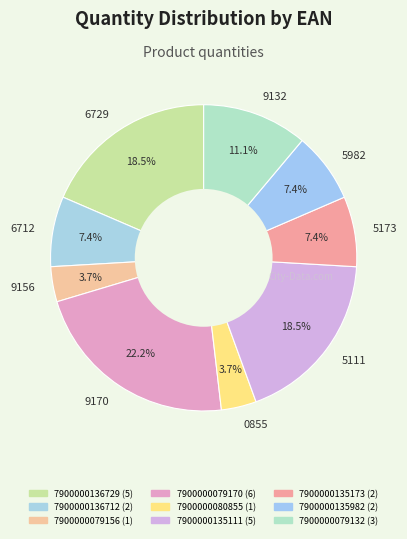

Does 9170 represent more than half of the total?

No